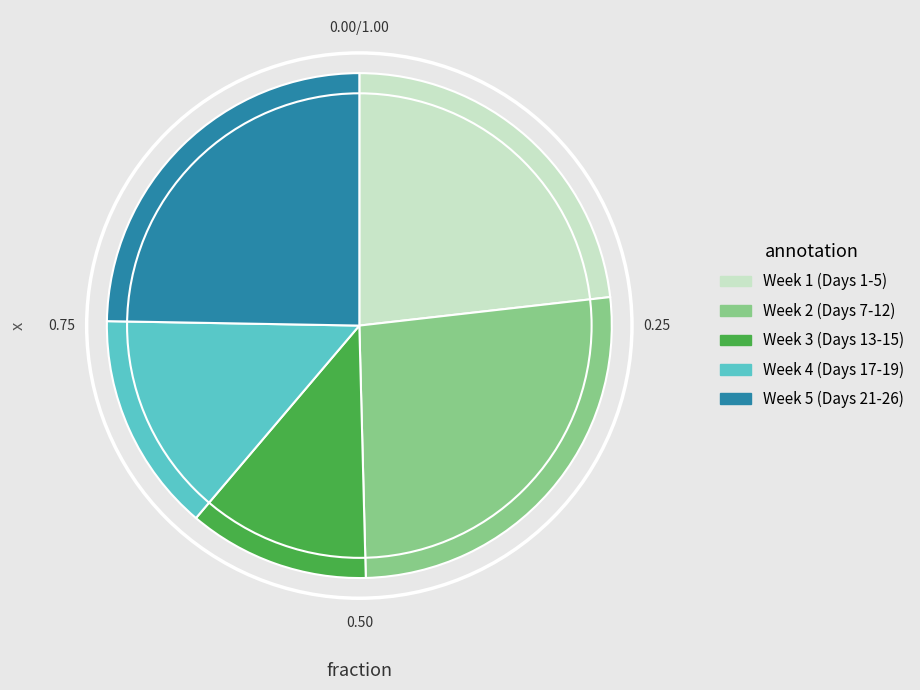

Rank the categories by value from lowest to highest.

Week 3 (Days 13-15), Week 4 (Days 17-19), Week 1 (Days 1-5), Week 5 (Days 21-26), Week 2 (Days 7-12)